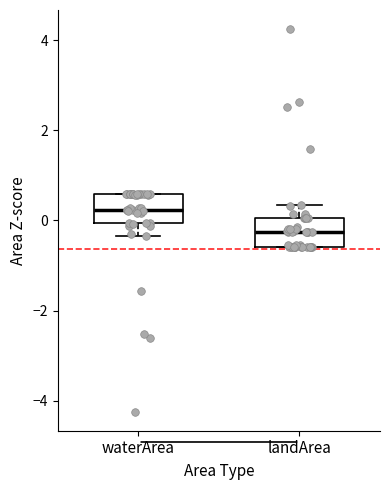

Reading left to right, transcribe this box plot: for each box, give where its median line is, the range the box spans, and where its two whiskers end, as read against the y-axis. The values are not printed on the chart, so give them approximately, as read against the axis.

waterArea: median 0.2, box 0.0 to 0.6, whiskers -0.4 to 0.6
landArea: median -0.2, box -0.6 to 0.0, whiskers -0.6 to 0.4